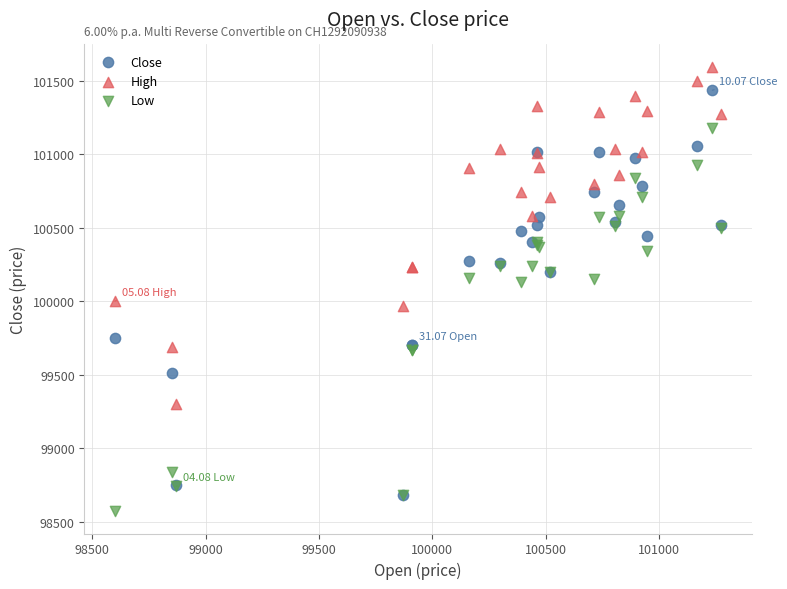

Which series reaches the minimum Y coordinate?

Low